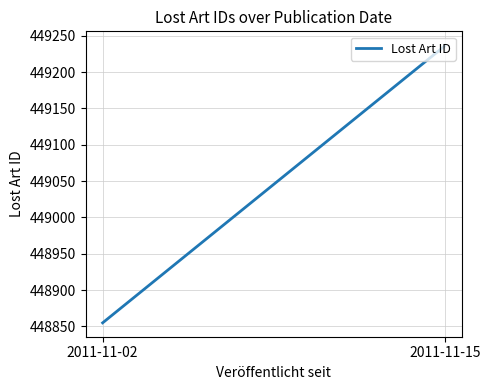

True or false: the data shows 448855 at 2011-11-02.

True